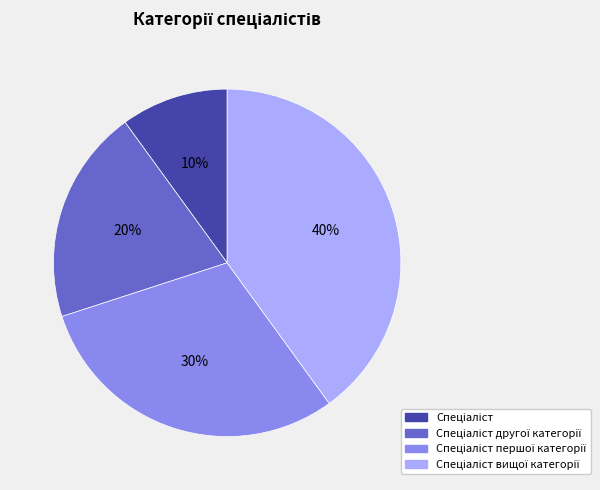

To the nearest percent, what is the difference between the largest and smallest slice percentages?

30%